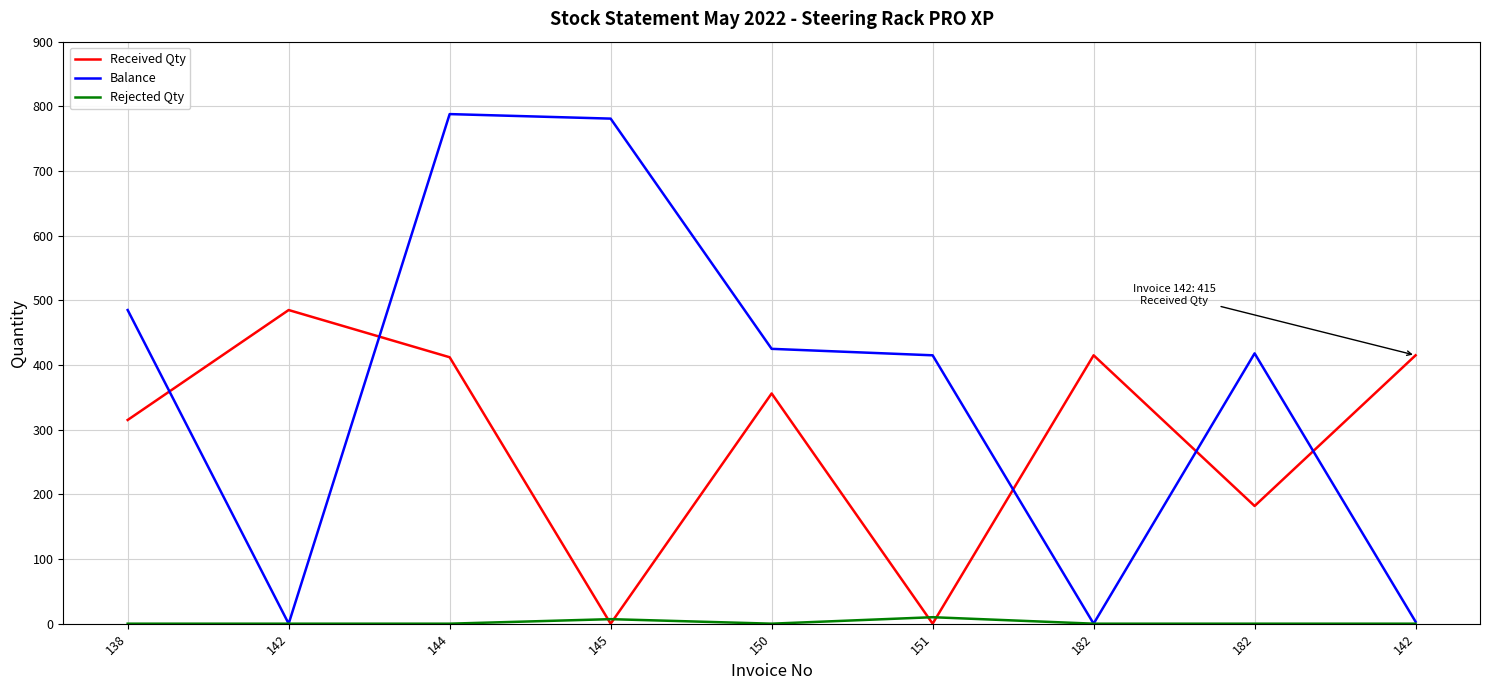

What are all the series names shown in the legend?

Received Qty, Balance, Rejected Qty